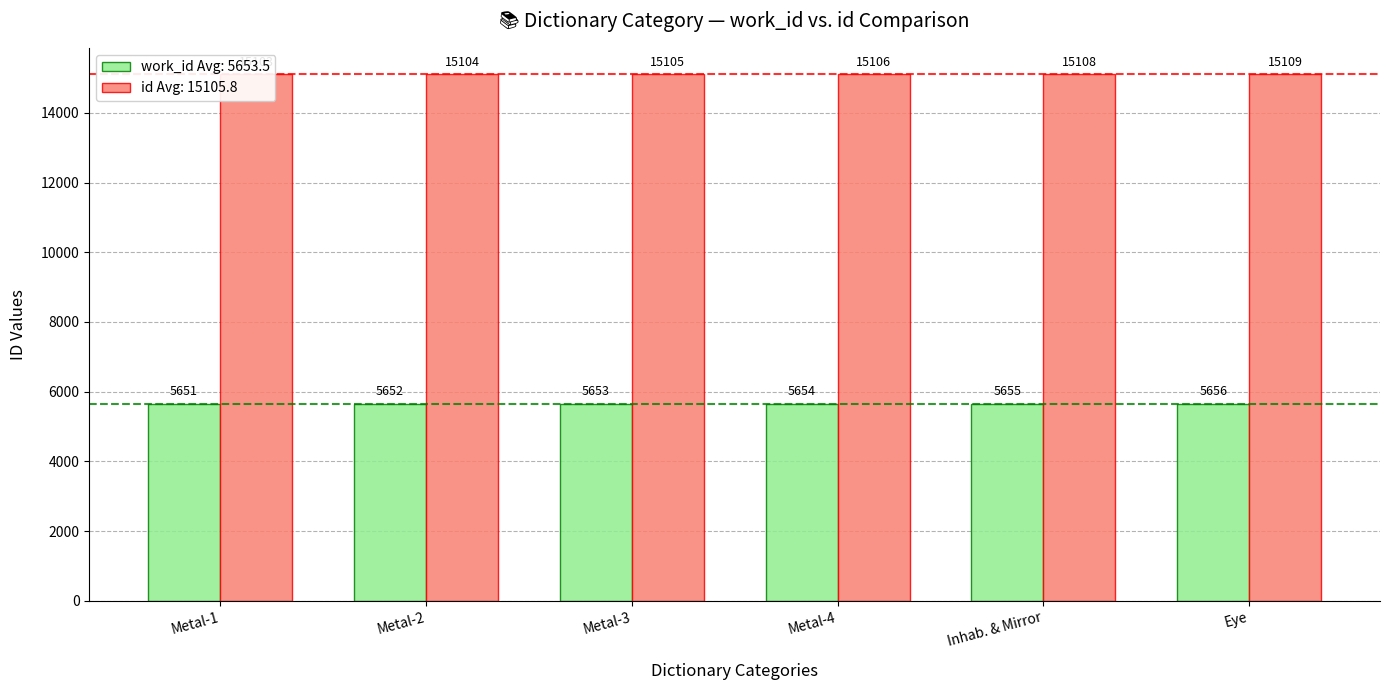

Reading left to right, extract all data points from this chart.

work_id: Metal-1=5651	Metal-2=5652	Metal-3=5653	Metal-4=5654	Inhab. & Mirror=5655	Eye=5656
id: Metal-1=15103	Metal-2=15104	Metal-3=15105	Metal-4=15106	Inhab. & Mirror=15108	Eye=15109